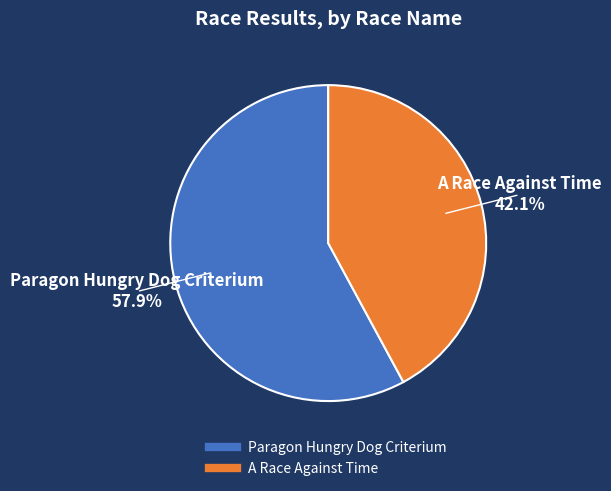

Which slice is the smallest?

A Race Against Time